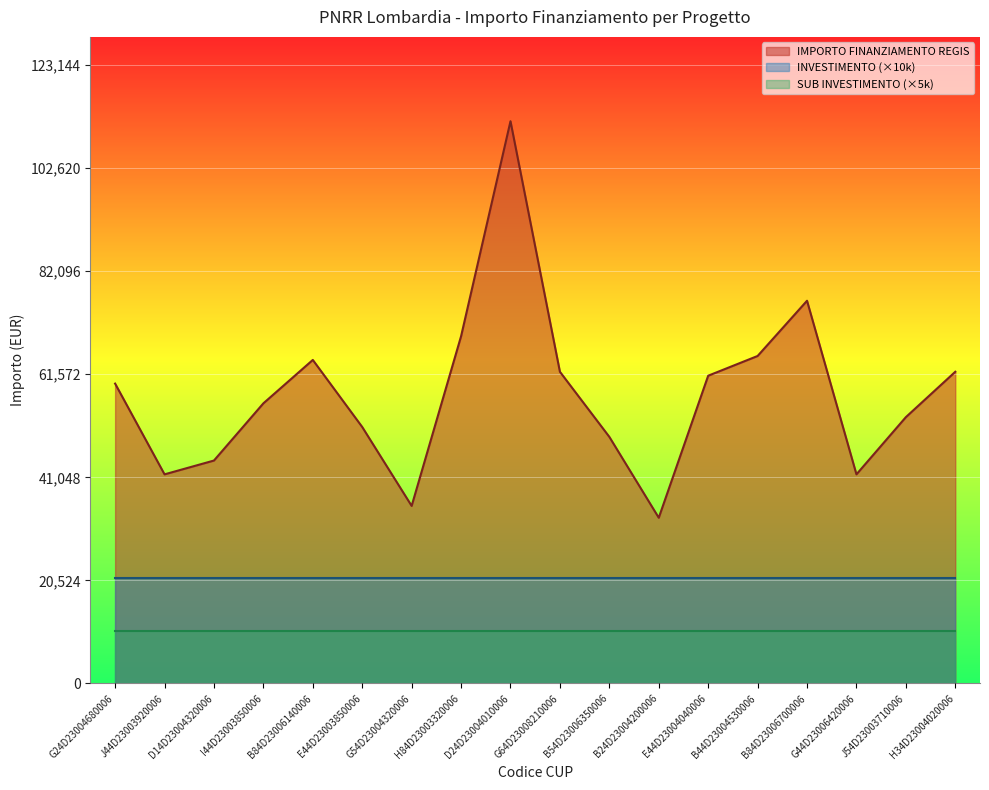

Is it true that INVESTIMENTO equals 2.1 at I44D23003850006?

True